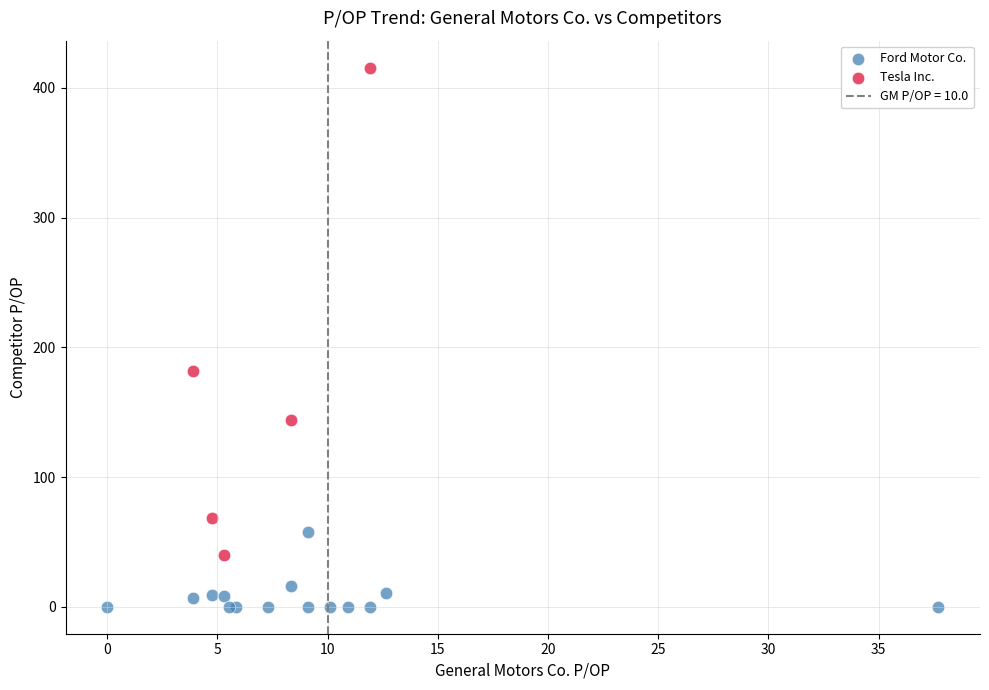

Which series reaches the maximum Y coordinate?

Tesla Inc.